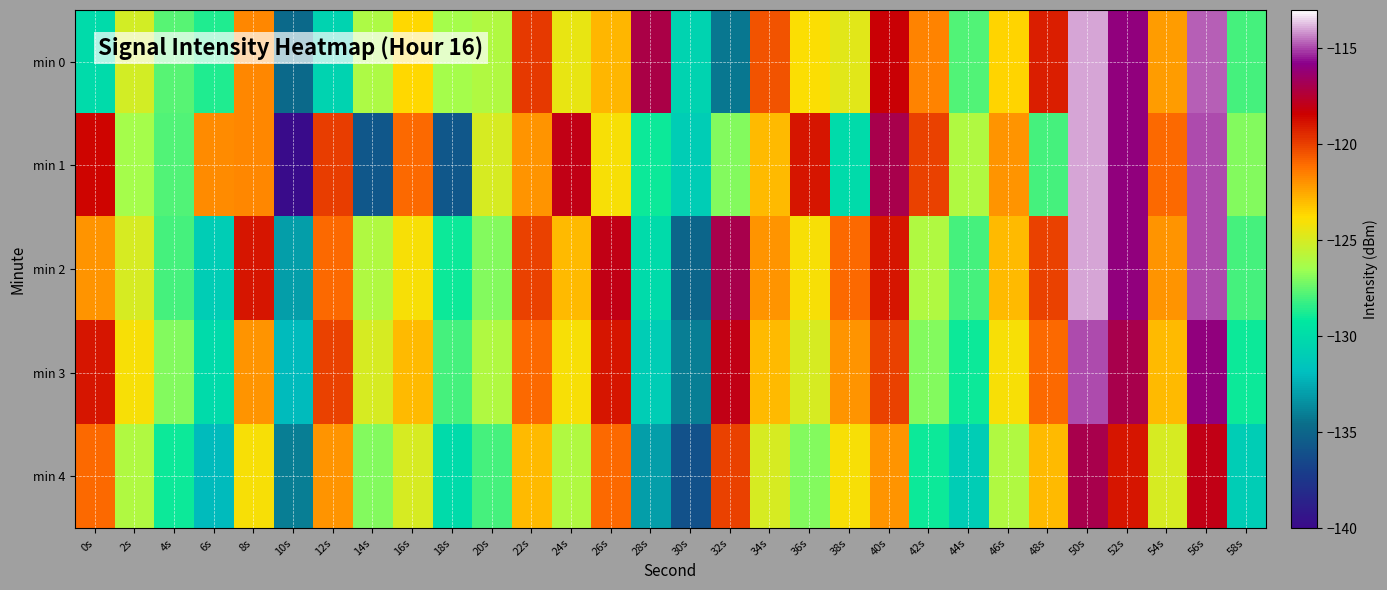

Reading left to right, transcribe all the data shown in this chart.

min 0: 0s=-130.0	2s=-125.1	4s=-127.8	6s=-128.7	8s=-121.7	10s=-134.8	12s=-130.6	14s=-126.1	16s=-123.7	18s=-126.3	20s=-126.0	22s=-119.8	24s=-124.5	26s=-122.9	28s=-117.1	30s=-130.6	32s=-134.3	34s=-120.5	36s=-123.9	38s=-124.6	40s=-118.4	42s=-121.6	44s=-127.8	46s=-123.6	48s=-119.2	50s=-114.0	52s=-116.0	54s=-122.2	56s=-114.8	58s=-128.1
min 1: 0s=-118.5	2s=-126.3	4s=-127.8	6s=-121.8	8s=-121.7	10s=-139.9	12s=-119.9	14s=-135.7	16s=-120.9	18s=-135.8	20s=-125.0	22s=-122.0	24s=-118.0	26s=-124.0	28s=-129.0	30s=-131.0	32s=-127.0	34s=-123.0	36s=-119.0	38s=-130.0	40s=-117.0	42s=-120.0	44s=-126.0	46s=-122.0	48s=-128.0	50s=-114.0	52s=-116.0	54s=-121.0	56s=-115.0	58s=-127.0
min 2: 0s=-122.0	2s=-125.0	4s=-128.0	6s=-131.0	8s=-119.0	10s=-133.0	12s=-121.0	14s=-126.0	16s=-124.0	18s=-129.0	20s=-127.0	22s=-120.0	24s=-123.0	26s=-118.0	28s=-130.0	30s=-135.0	32s=-117.0	34s=-122.0	36s=-124.0	38s=-121.0	40s=-119.0	42s=-126.0	44s=-128.0	46s=-123.0	48s=-120.0	50s=-114.0	52s=-116.0	54s=-122.0	56s=-115.0	58s=-128.0
min 3: 0s=-119.0	2s=-124.0	4s=-127.0	6s=-130.0	8s=-122.0	10s=-132.0	12s=-120.0	14s=-125.0	16s=-123.0	18s=-128.0	20s=-126.0	22s=-121.0	24s=-124.0	26s=-119.0	28s=-131.0	30s=-134.0	32s=-118.0	34s=-123.0	36s=-125.0	38s=-122.0	40s=-120.0	42s=-127.0	44s=-129.0	46s=-124.0	48s=-121.0	50s=-115.0	52s=-117.0	54s=-123.0	56s=-116.0	58s=-129.0
min 4: 0s=-121.0	2s=-126.0	4s=-129.0	6s=-132.0	8s=-124.0	10s=-134.0	12s=-122.0	14s=-127.0	16s=-125.0	18s=-130.0	20s=-128.0	22s=-123.0	24s=-126.0	26s=-121.0	28s=-133.0	30s=-136.0	32s=-120.0	34s=-125.0	36s=-127.0	38s=-124.0	40s=-122.0	42s=-129.0	44s=-131.0	46s=-126.0	48s=-123.0	50s=-117.0	52s=-119.0	54s=-125.0	56s=-118.0	58s=-131.0